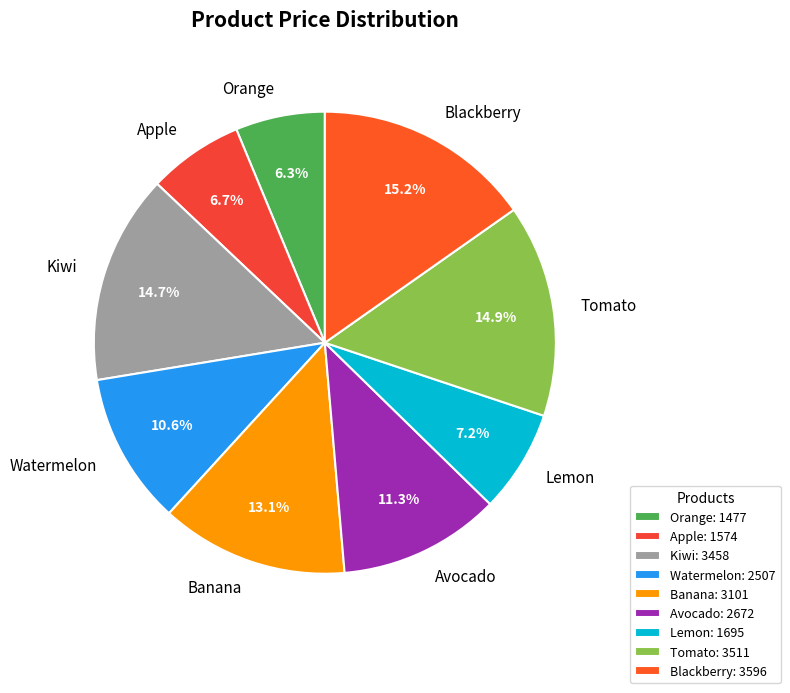

Which has a higher value, Watermelon or Avocado?

Avocado